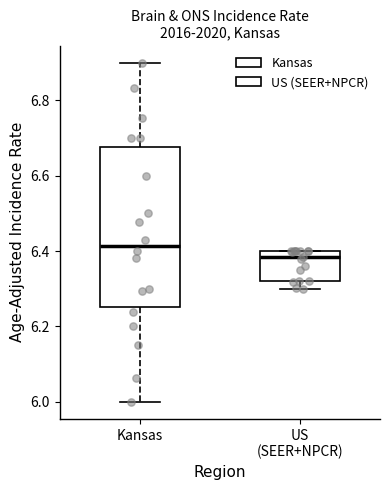

Reading left to right, transcribe this box plot: for each box, give where its median line is, the range the box spans, and where its two whiskers end, as read against the y-axis. The values are not printed on the chart, so give them approximately, as read against the axis.

Kansas: median 6.42, box 6.26 to 6.68, whiskers 6.00 to 6.90
US (SEER+NPCR): median 6.38, box 6.32 to 6.40, whiskers 6.30 to 6.40